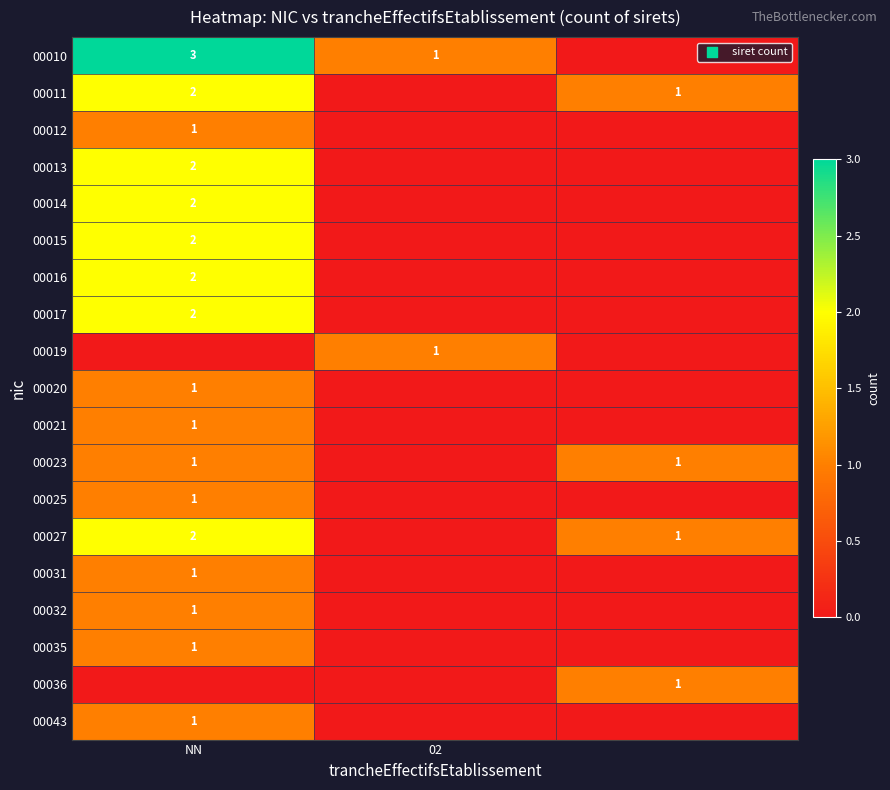

What is the sum of the 00010 values at NN and 02?

4